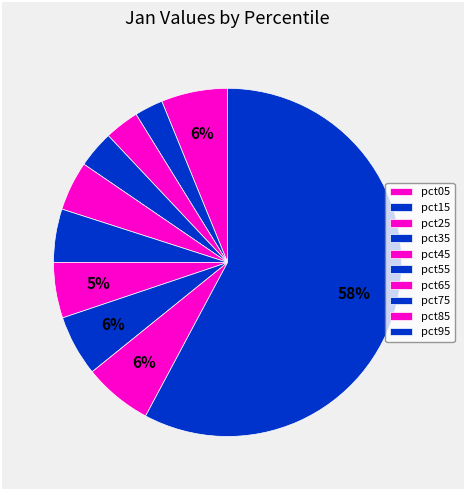

Count the number of slices in the pie.

10